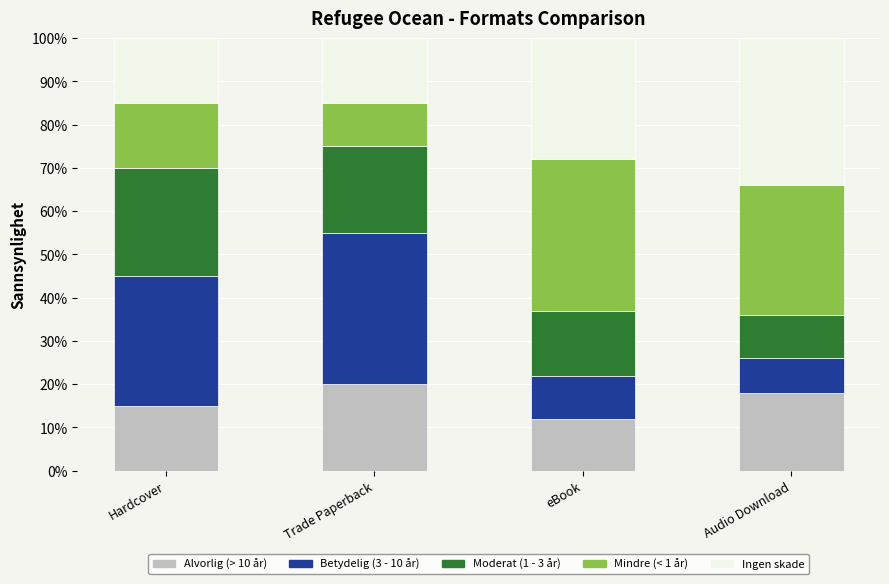

True or false: Alvorlig (> 10 år) has a value of 18 at Audio Download.

True